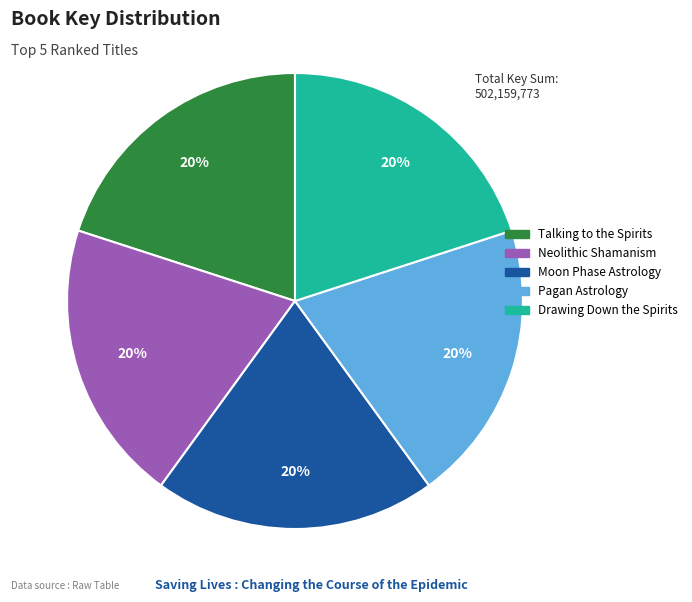

To the nearest percent, what is the average slice percentage?

20%